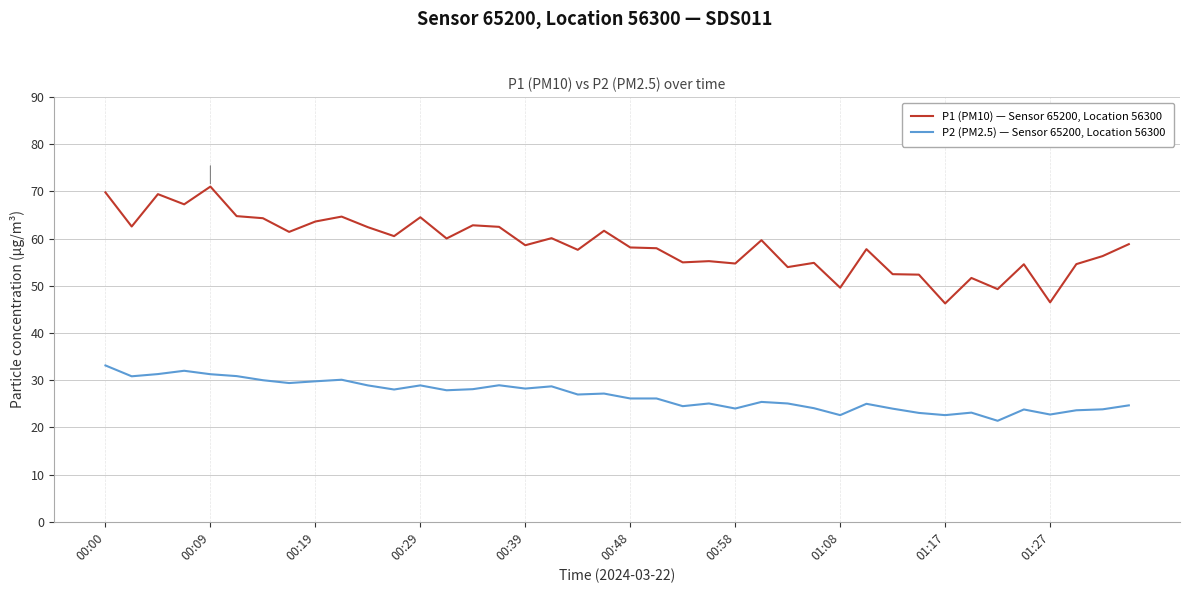

What is the average value of the P2 (PM2.5) — Sensor 65200, Location 56300 series?

26.8